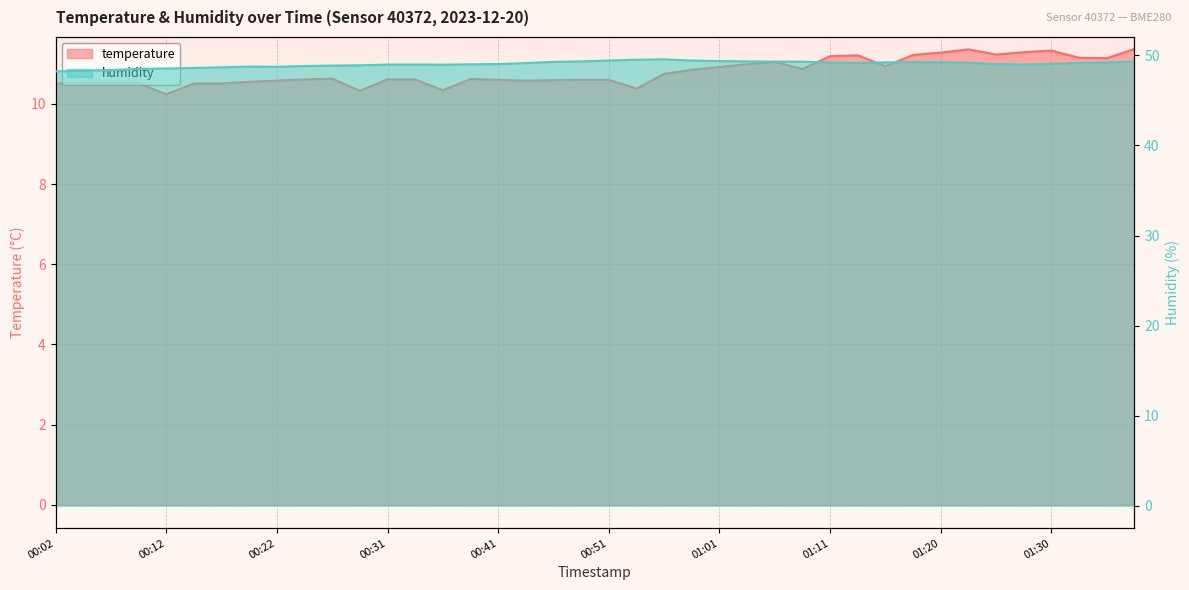

What are all the series names shown in the legend?

temperature, humidity